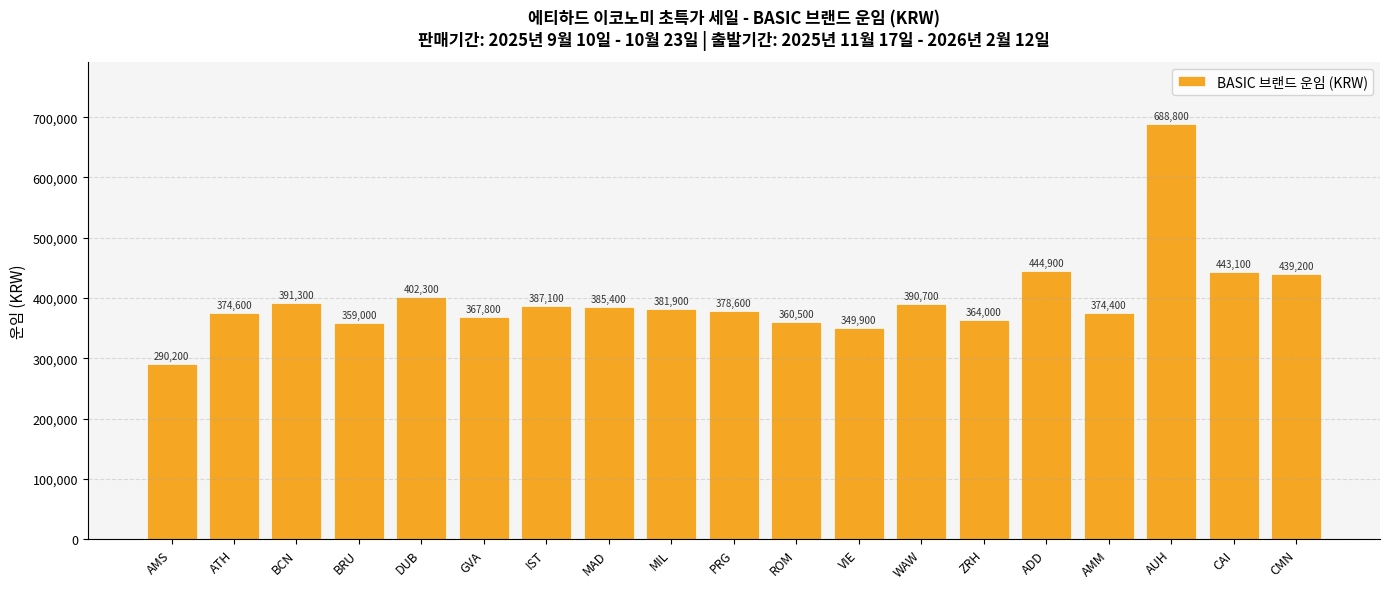

Where is the data nearest to the value 489500?

ADD